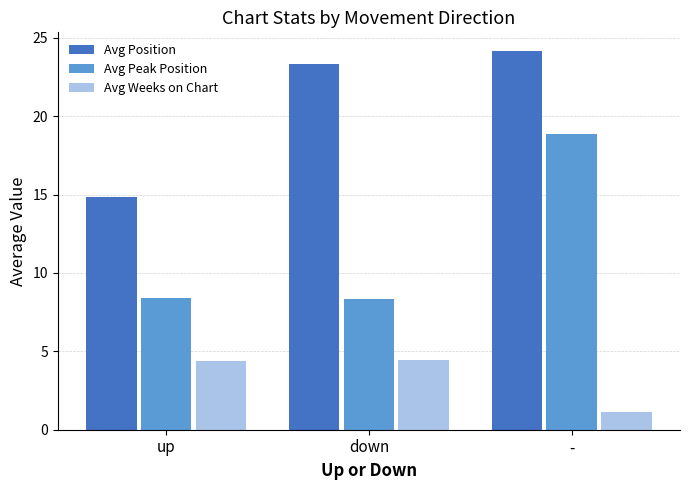

Between up and down, which series saw the biggest shift?

Avg Position